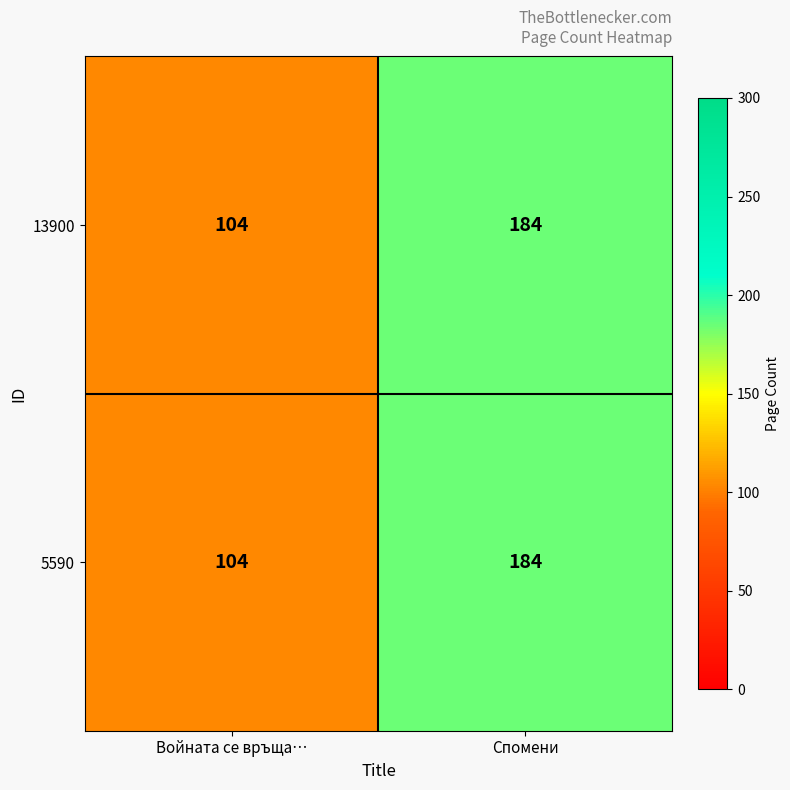

Where is 13900 nearest to the value 144?

Войната се връща…